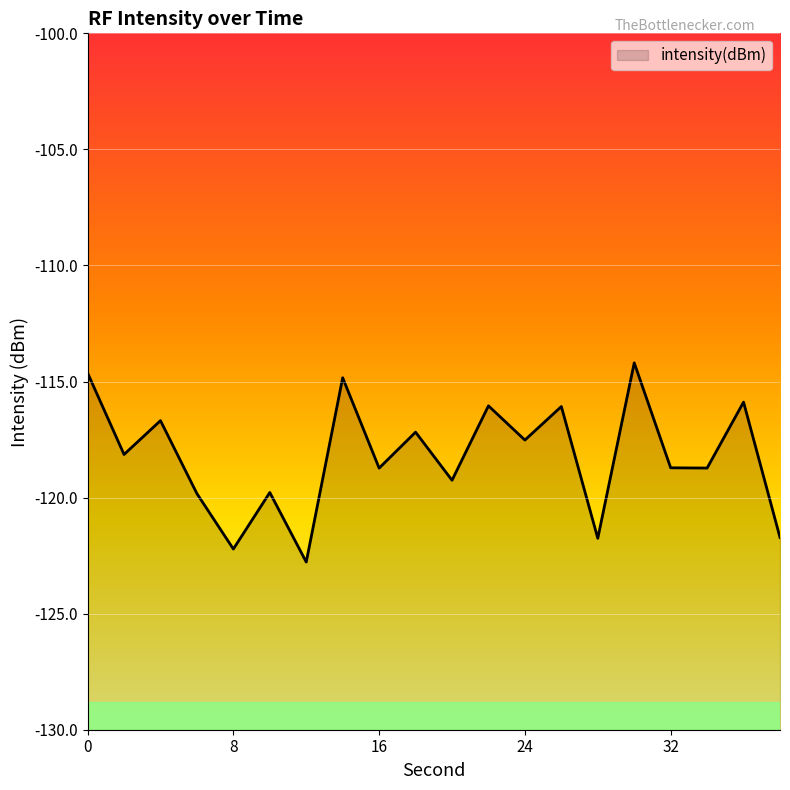

How many data points are less than -118?

11